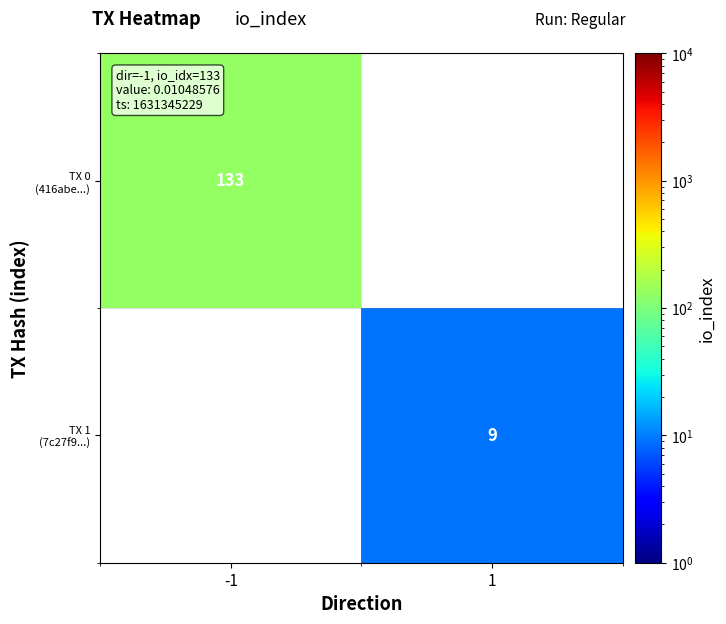

Which series has the widest spread of values?

TX 0 (416abe...)